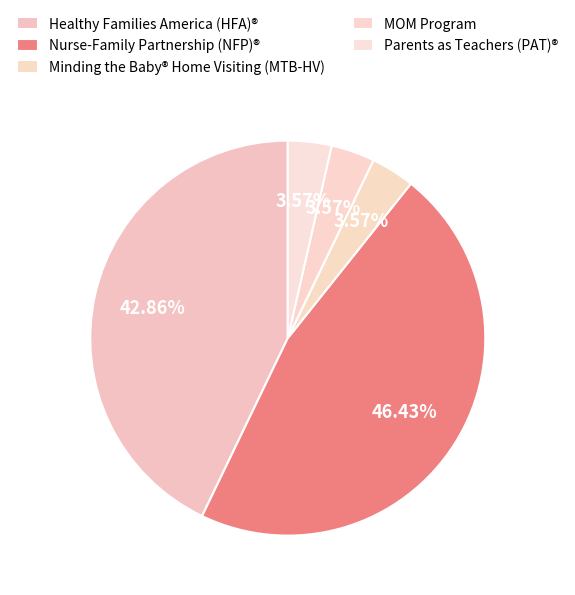

Rank the categories by value from lowest to highest.

Minding the Baby® Home Visiting (MTB-HV), MOM Program, Parents as Teachers (PAT)®, Healthy Families America (HFA)®, Nurse-Family Partnership (NFP)®